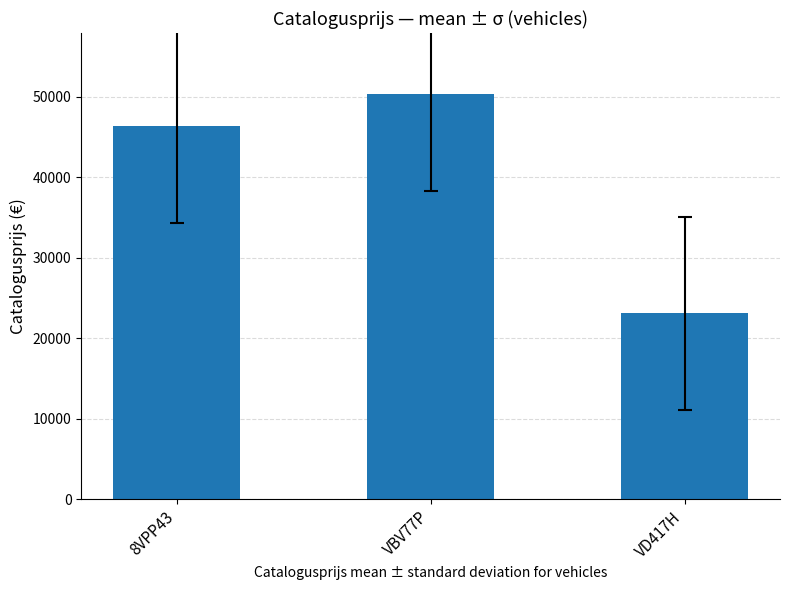

Which category has the lowest value across all series?

VD417H